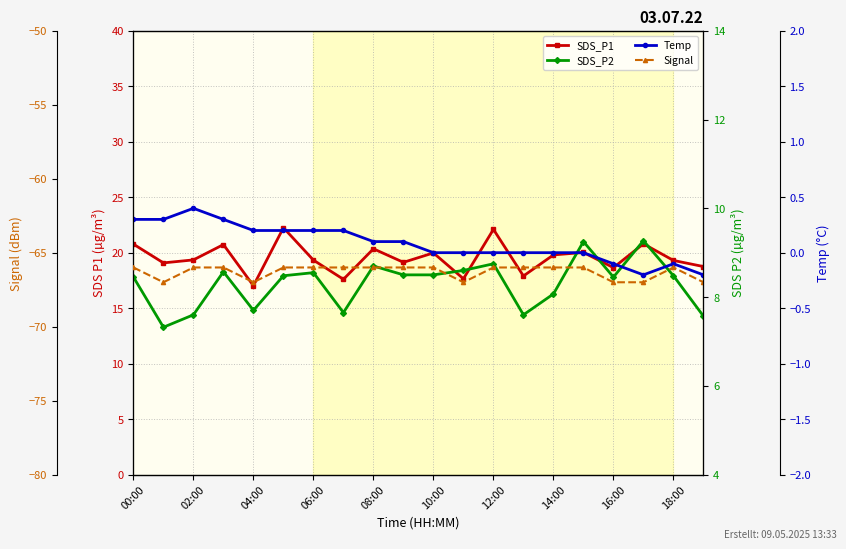

Is the value of SDS_P1 at 17 greater than the value of Temp at 13?

Yes